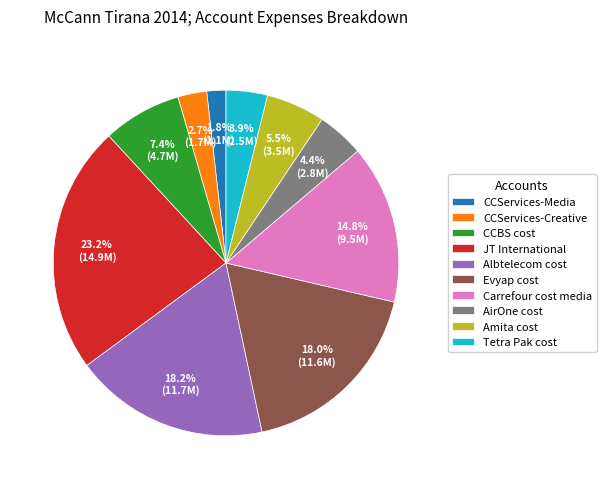

Which category has the smallest portion of the pie?

CCServices-Media